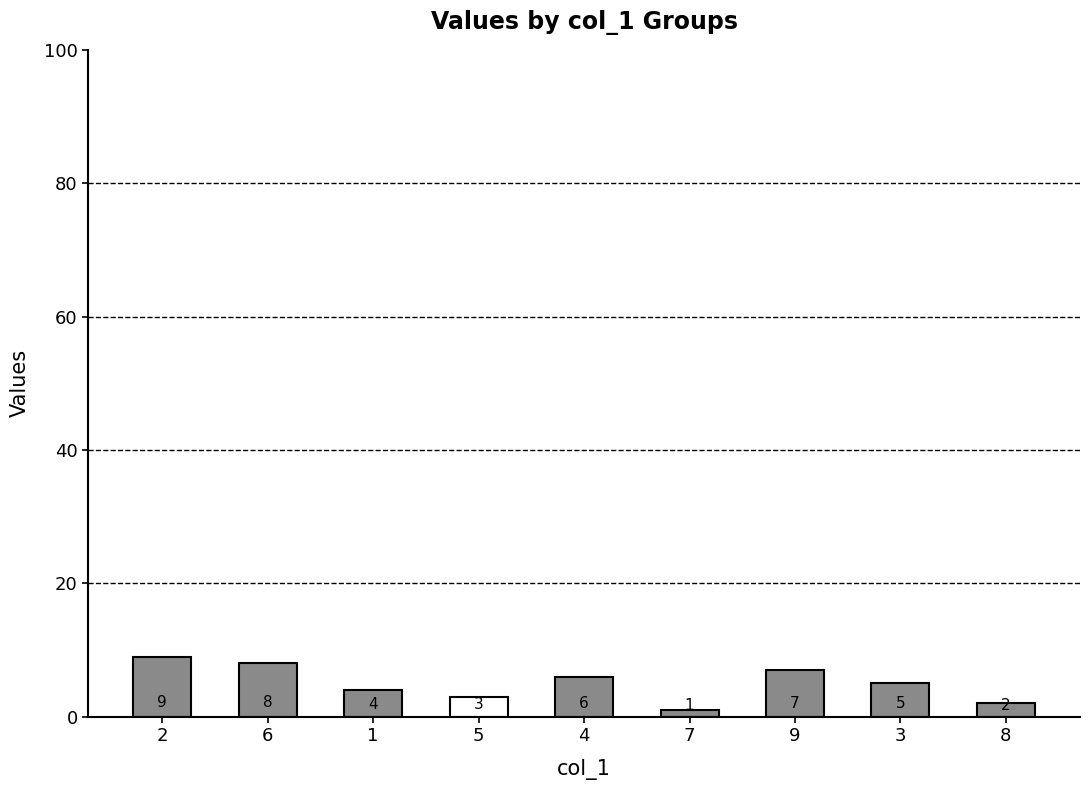

At which category does the chart reach its minimum across all series?

7